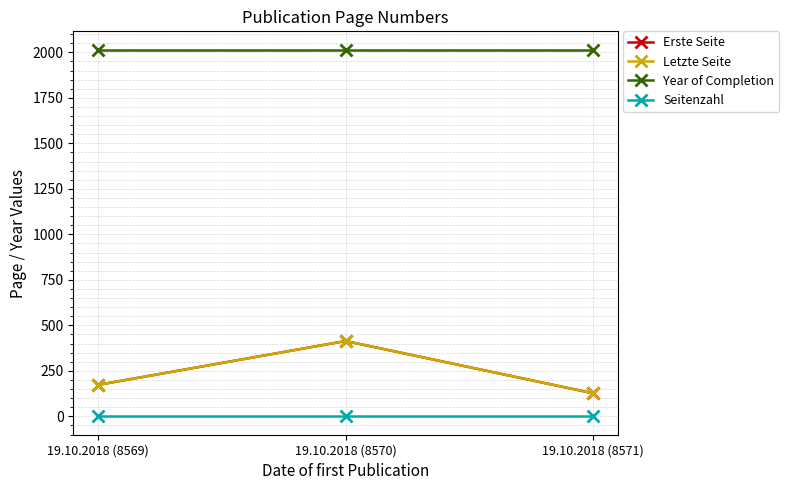

The value of Erste Seite at 19.10.2018 (8571) is 61. True or false?

False